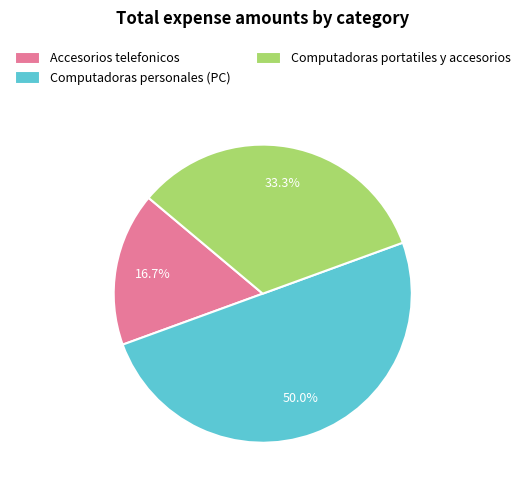

Count the number of slices in the pie.

3